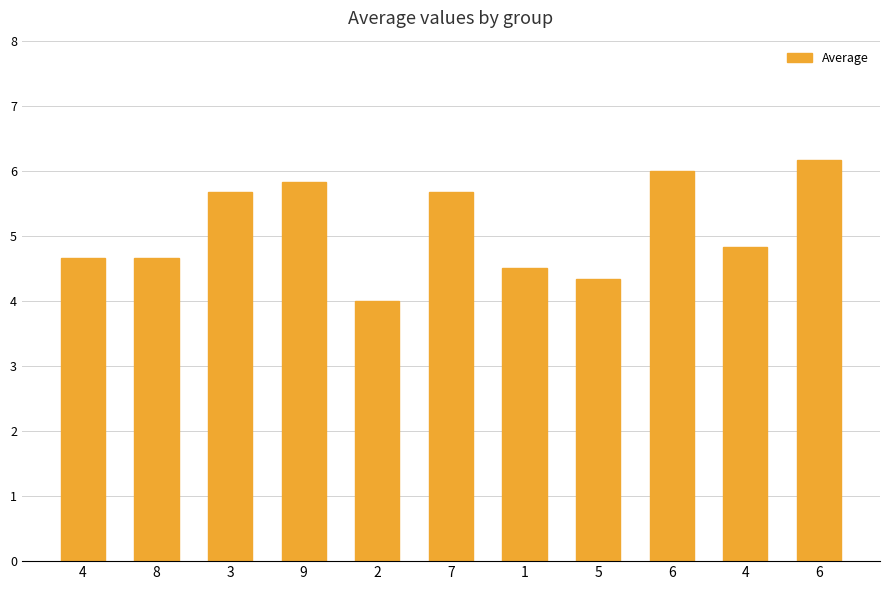

What is the label of the 4th bar from the left?

9